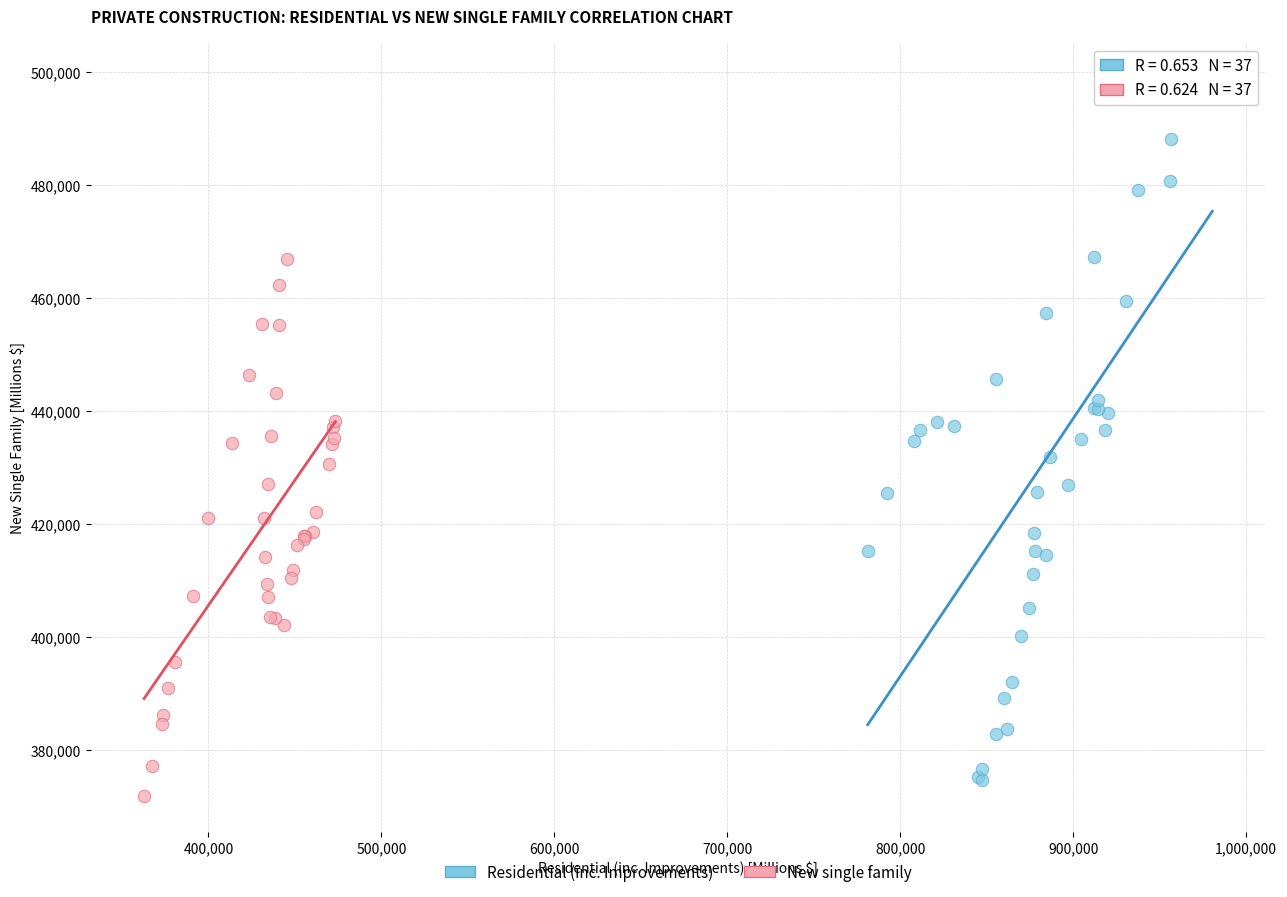

Which series reaches the minimum Y coordinate?

New single family